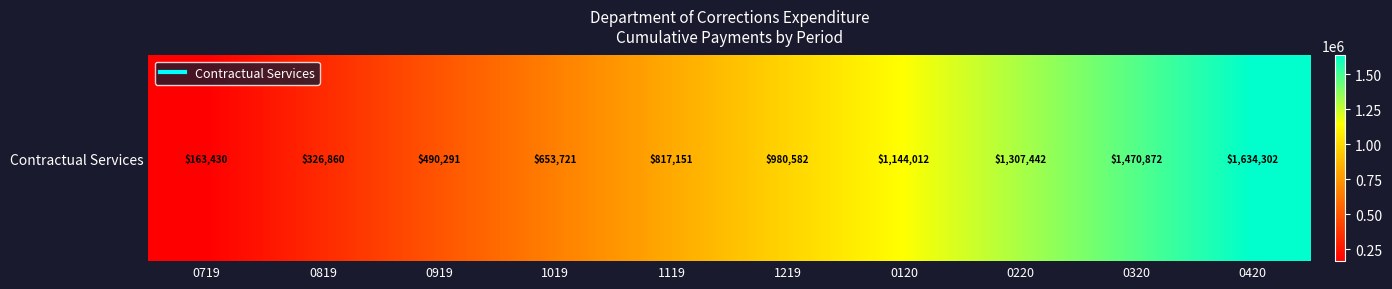

Count the number of data series in this chart.

1